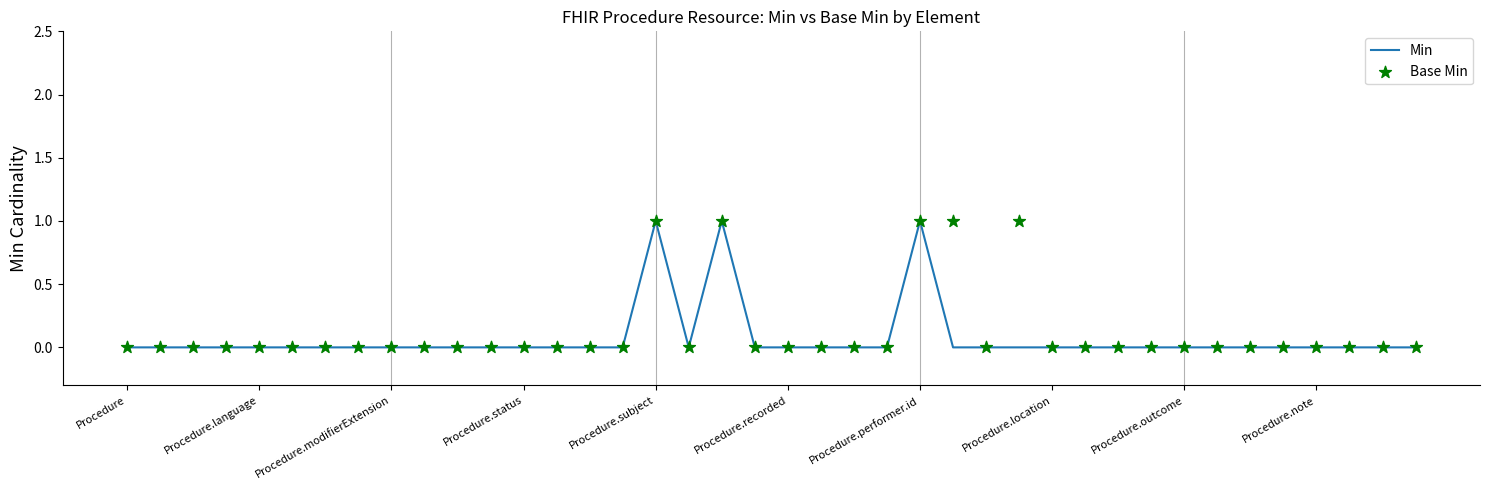

Which series contains the lowest Y value?

Min